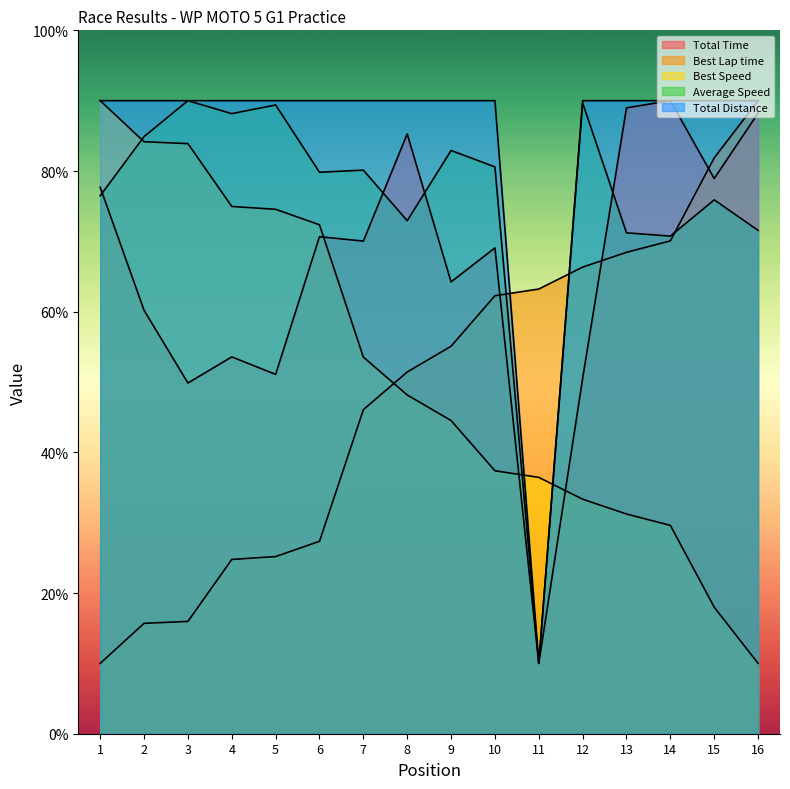

How many lines are shown in the chart?

5